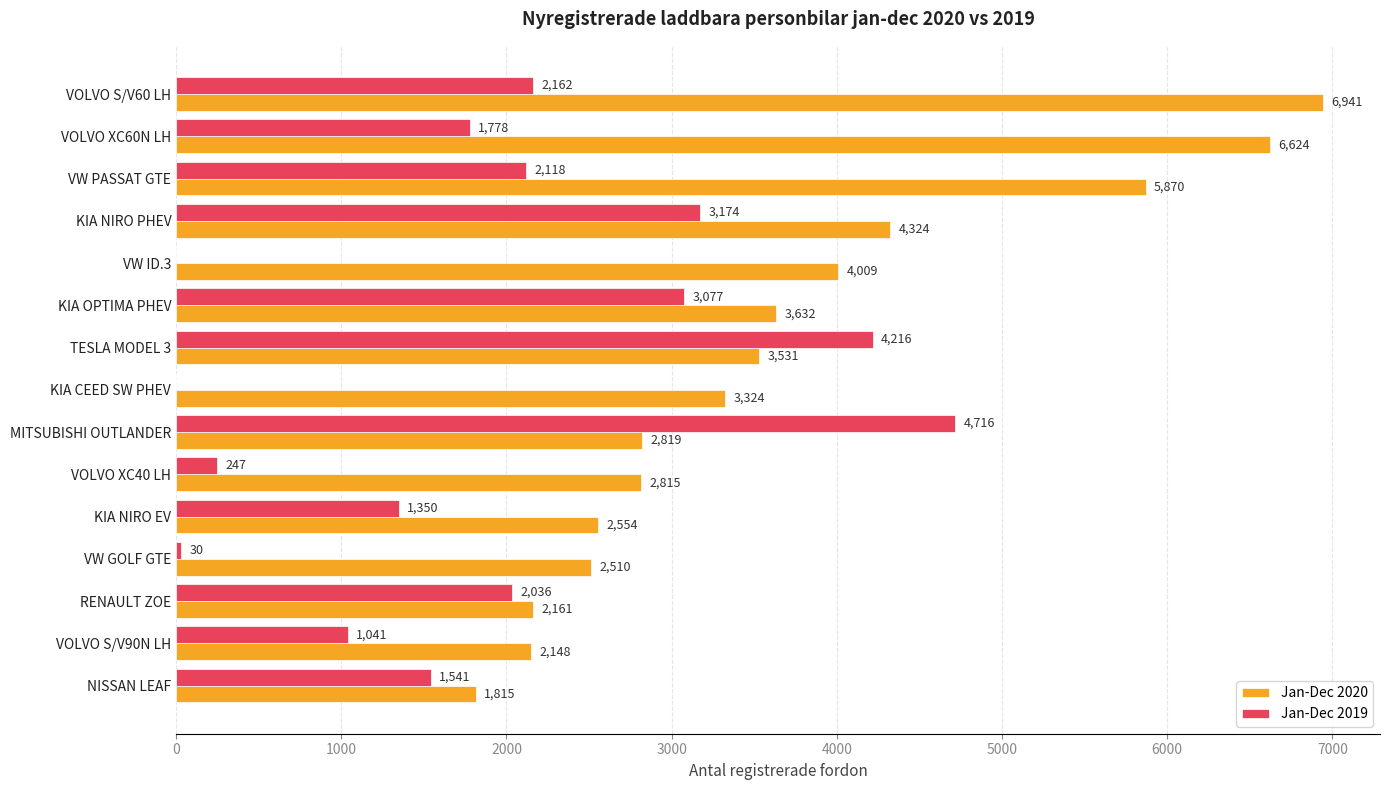

Count the number of categories in the chart.

15